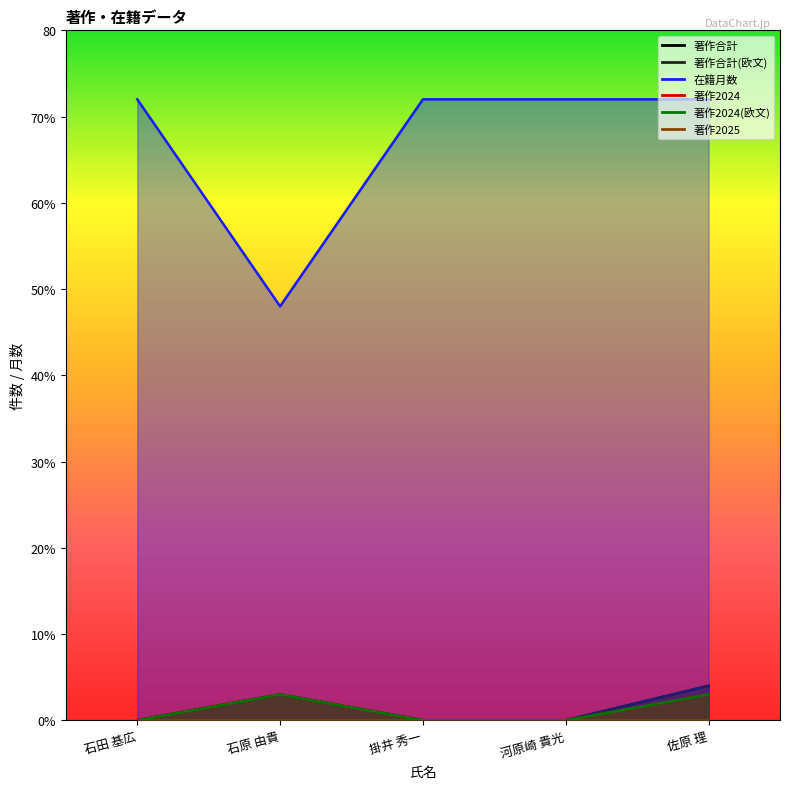

Between 石田 基広 and 河原崎 貴光, which series saw the biggest shift?

著作合計